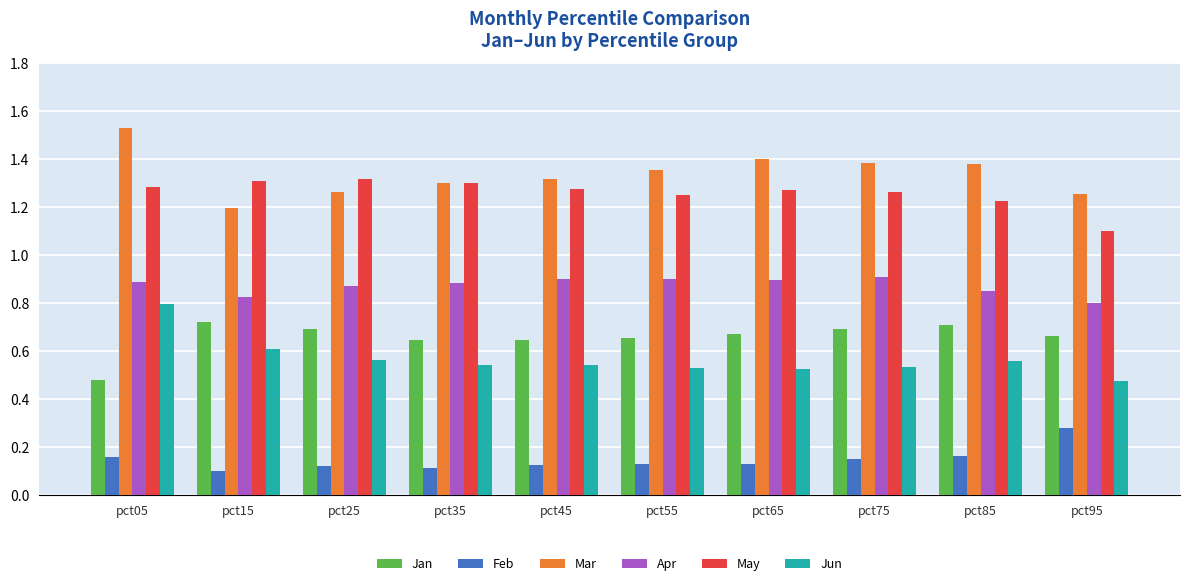

True or false: Apr has a value of 0.9 at pct75.

True